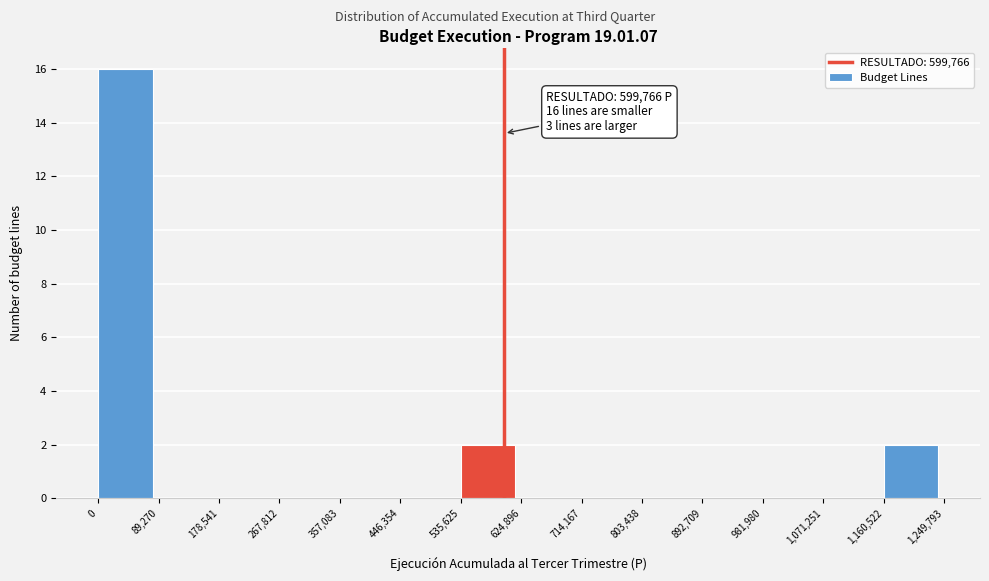

Over which range of the x-axis is the bar tallest?

0 to 89,270